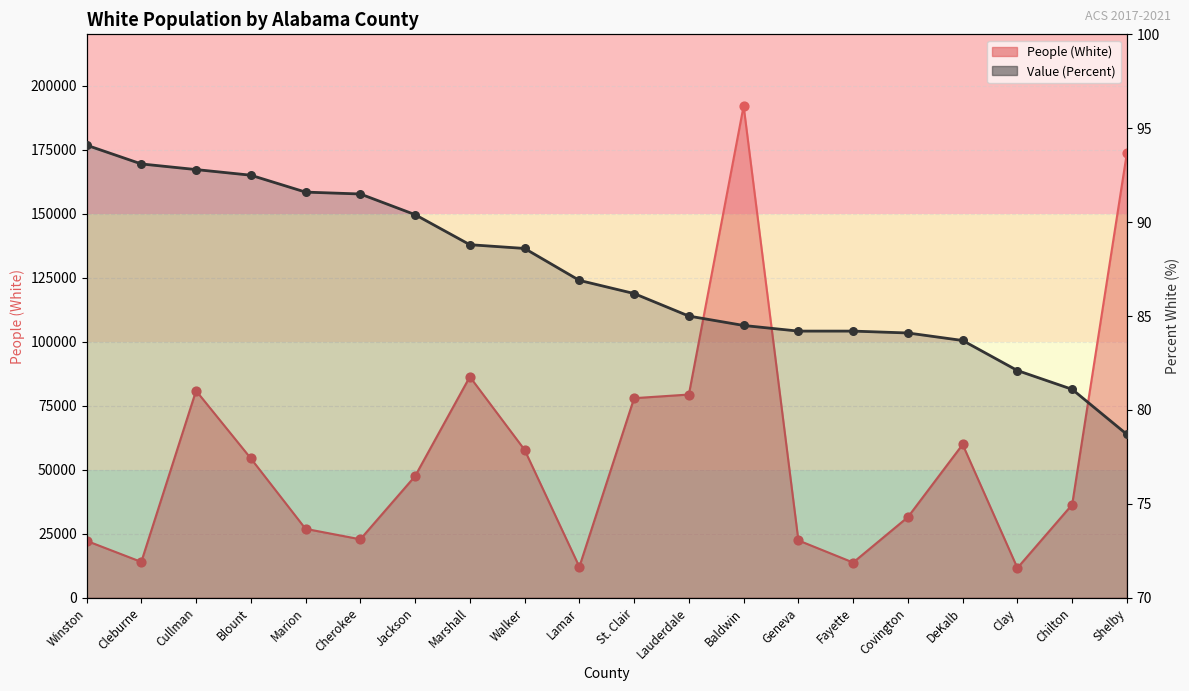

What is the change in value from Lauderdale to Covington?

-0.9